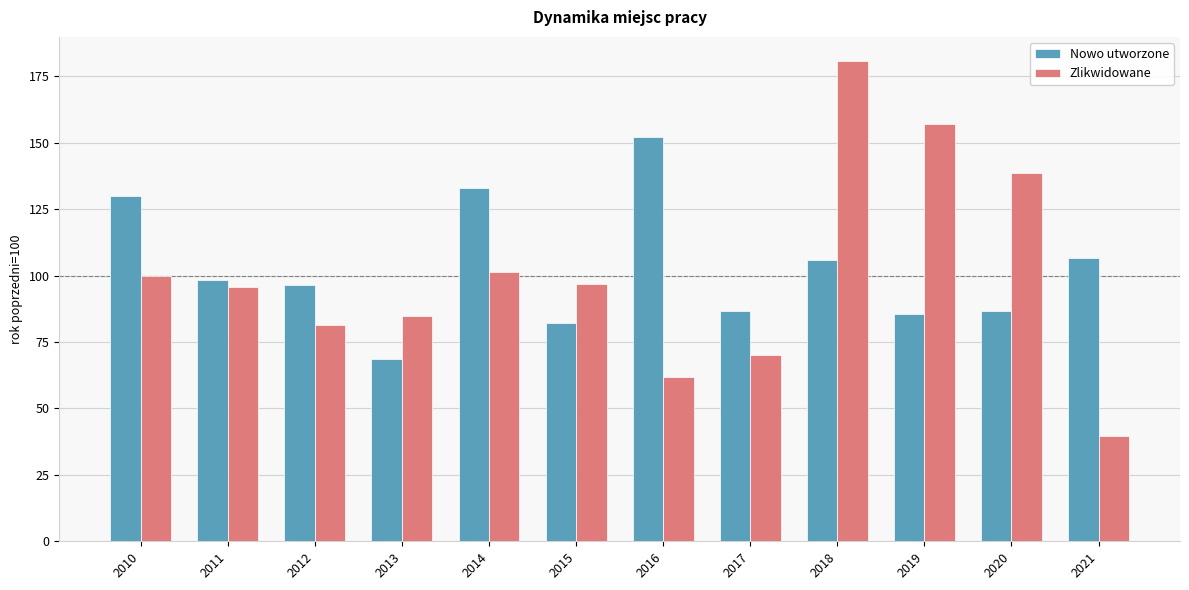

What is the lowest value of the Zlikwidowane series?

39.6